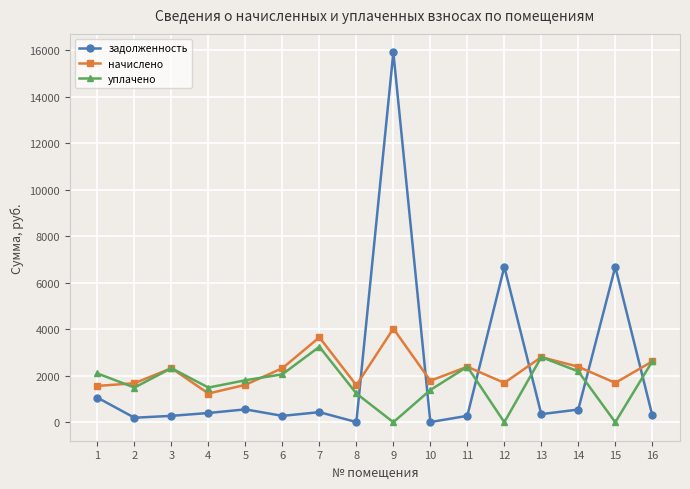

At which category is the sum across all series the highest?

9